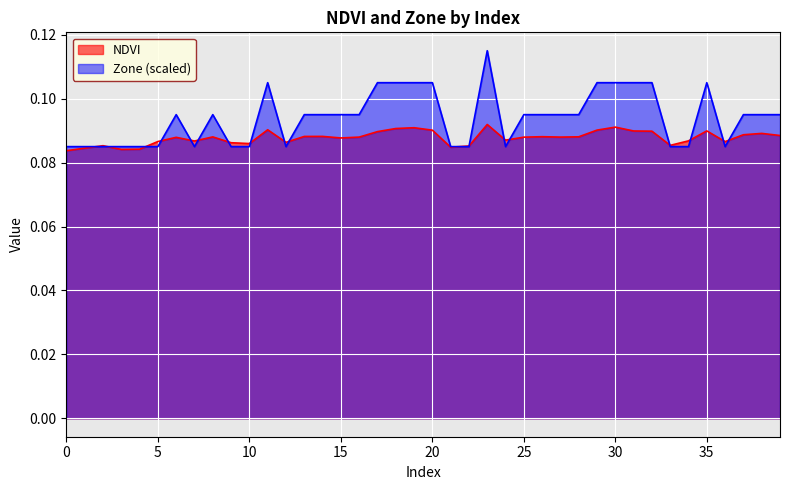

After their last crossing, which series has the higher values: NDVI or Zone?

Zone